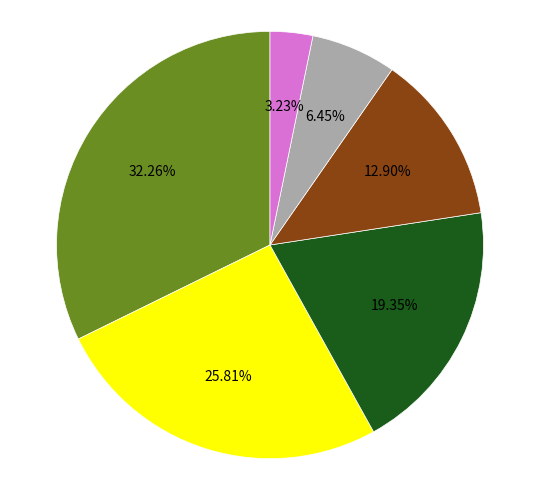

Is there a majority slice in this chart?

No